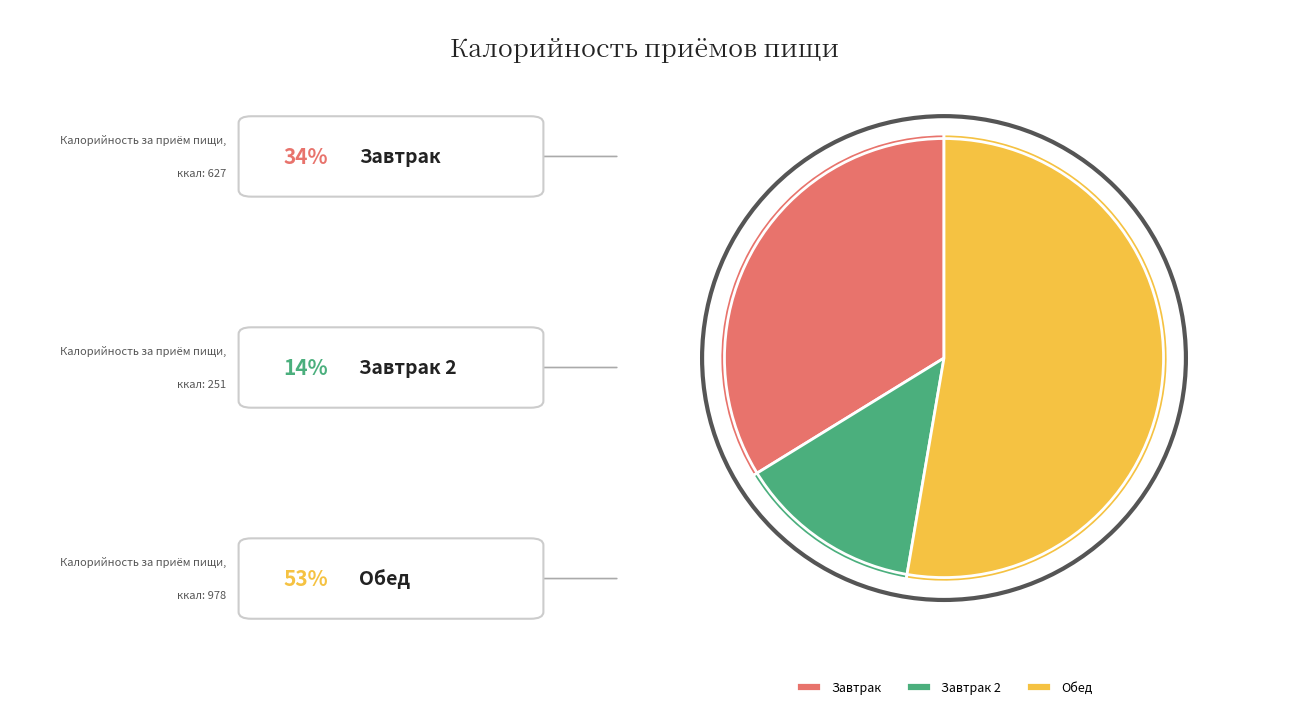

The Завтрак 2 slice represents 5% of the pie. True or false?

False